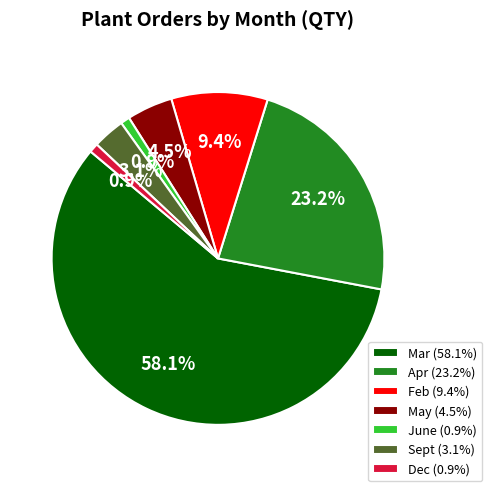

What percentage is the Dec slice, to the nearest percent?

1%